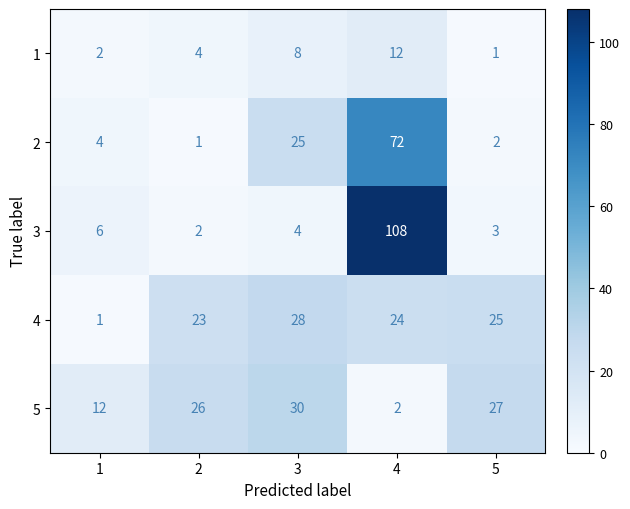

Reading left to right, extract all data points from this chart.

1: 1=2	2=4	3=8	4=12	5=1
2: 1=4	2=1	3=25	4=72	5=2
3: 1=6	2=2	3=4	4=108	5=3
4: 1=1	2=23	3=28	4=24	5=25
5: 1=12	2=26	3=30	4=2	5=27